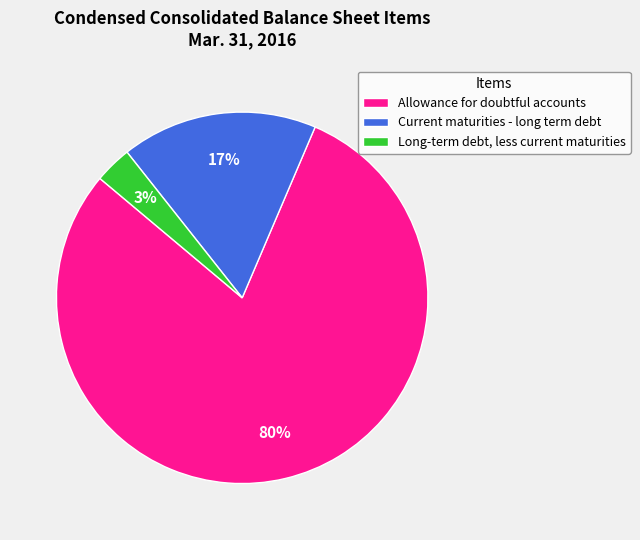

Count the number of slices in the pie.

3